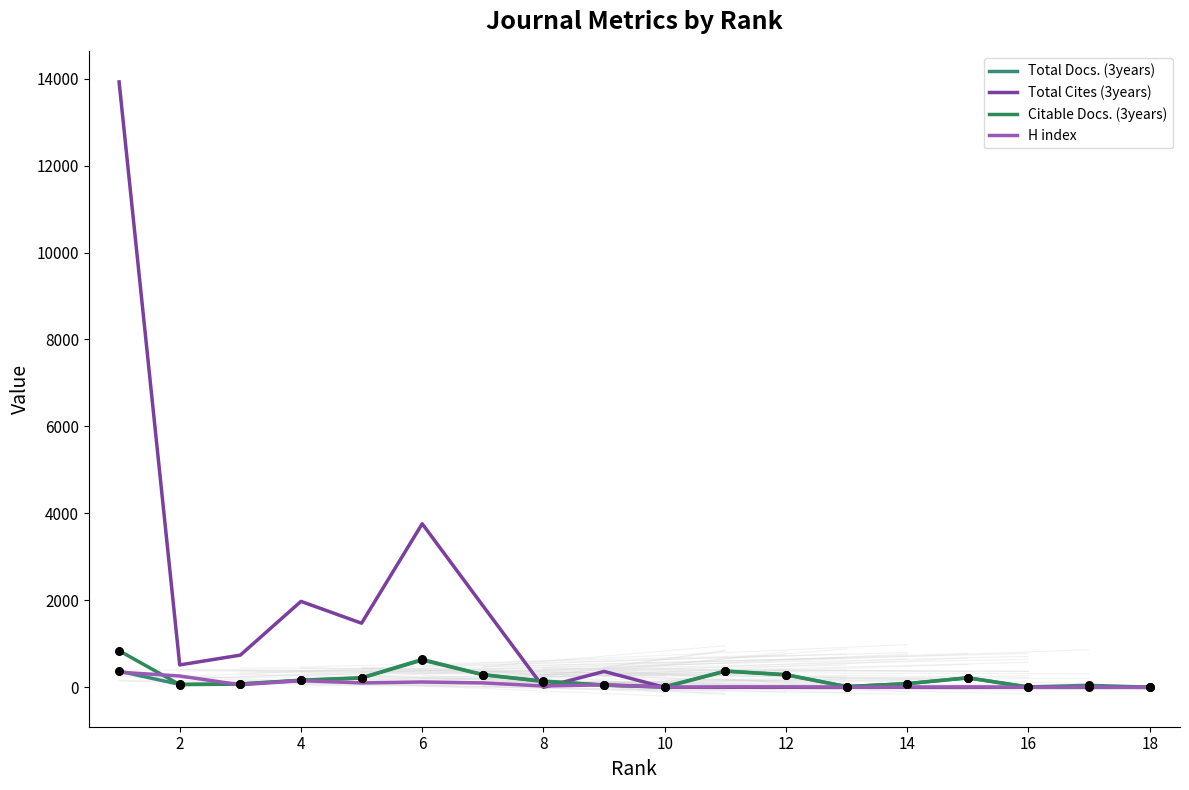

What are all the series names shown in the legend?

Total Docs. (3years), Total Cites (3years), Citable Docs. (3years), H index